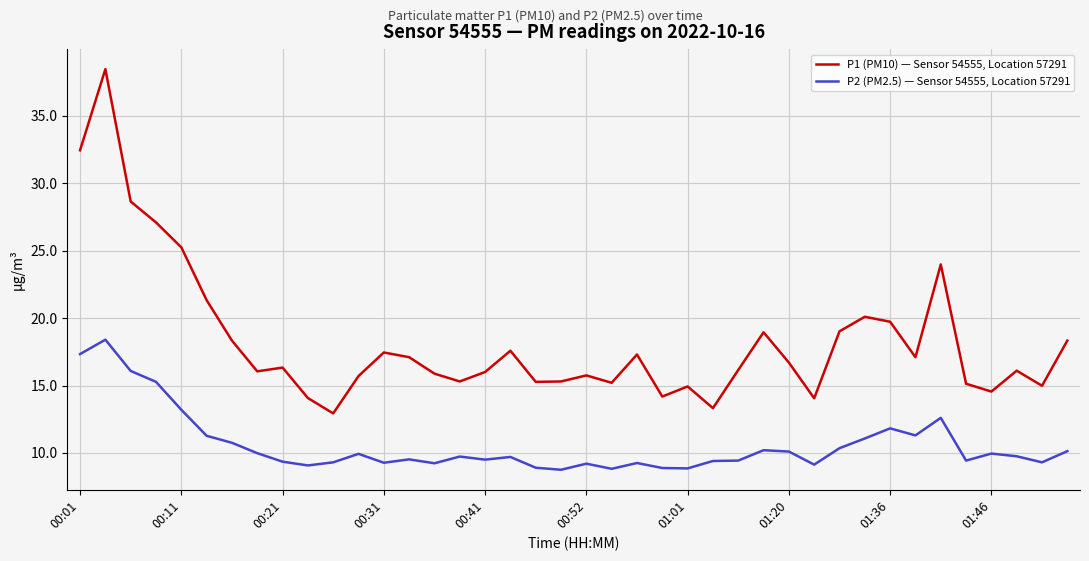

What are all the series names shown in the legend?

P1 (PM10) — Sensor 54555, Location 57291, P2 (PM2.5) — Sensor 54555, Location 57291